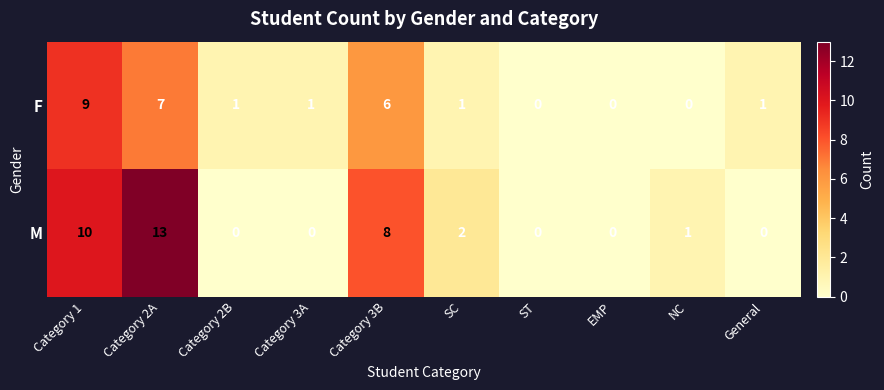

List the series in order of their peak value, highest first.

M, F